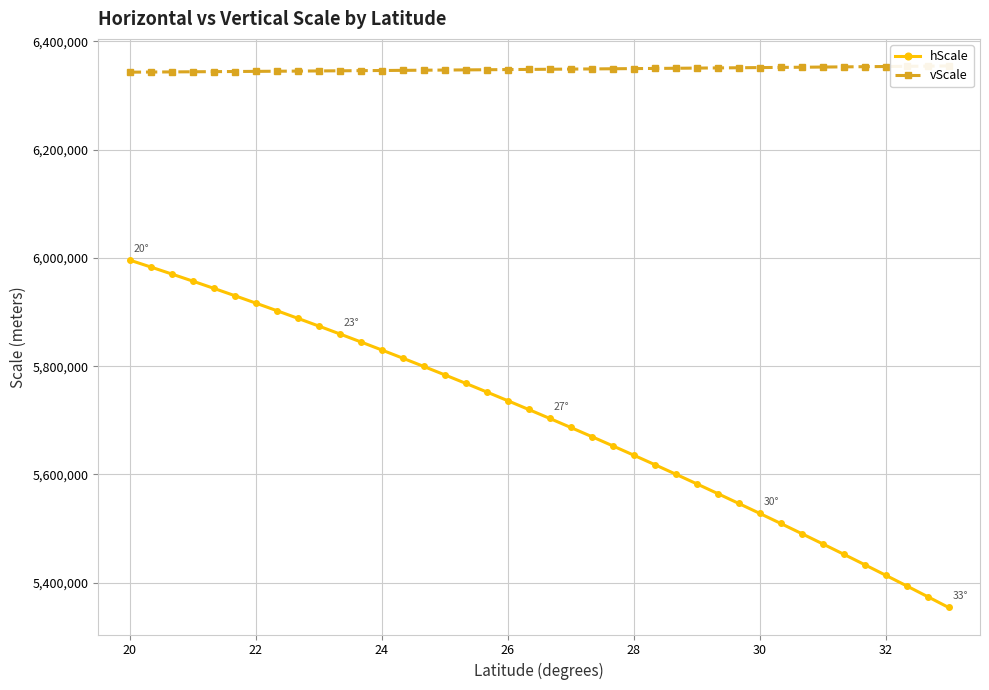

At which category is the sum across all series the highest?

20